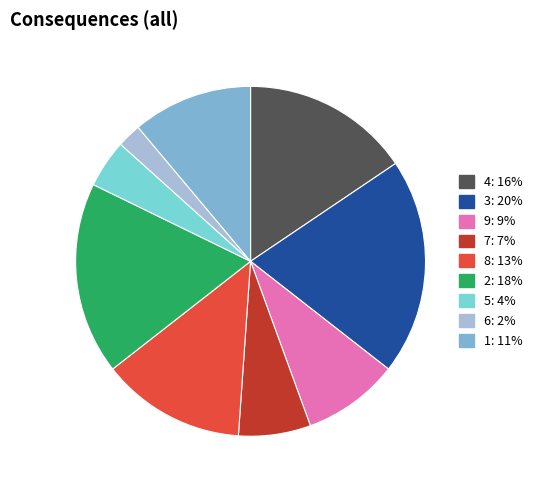

Which category has the smallest portion of the pie?

6